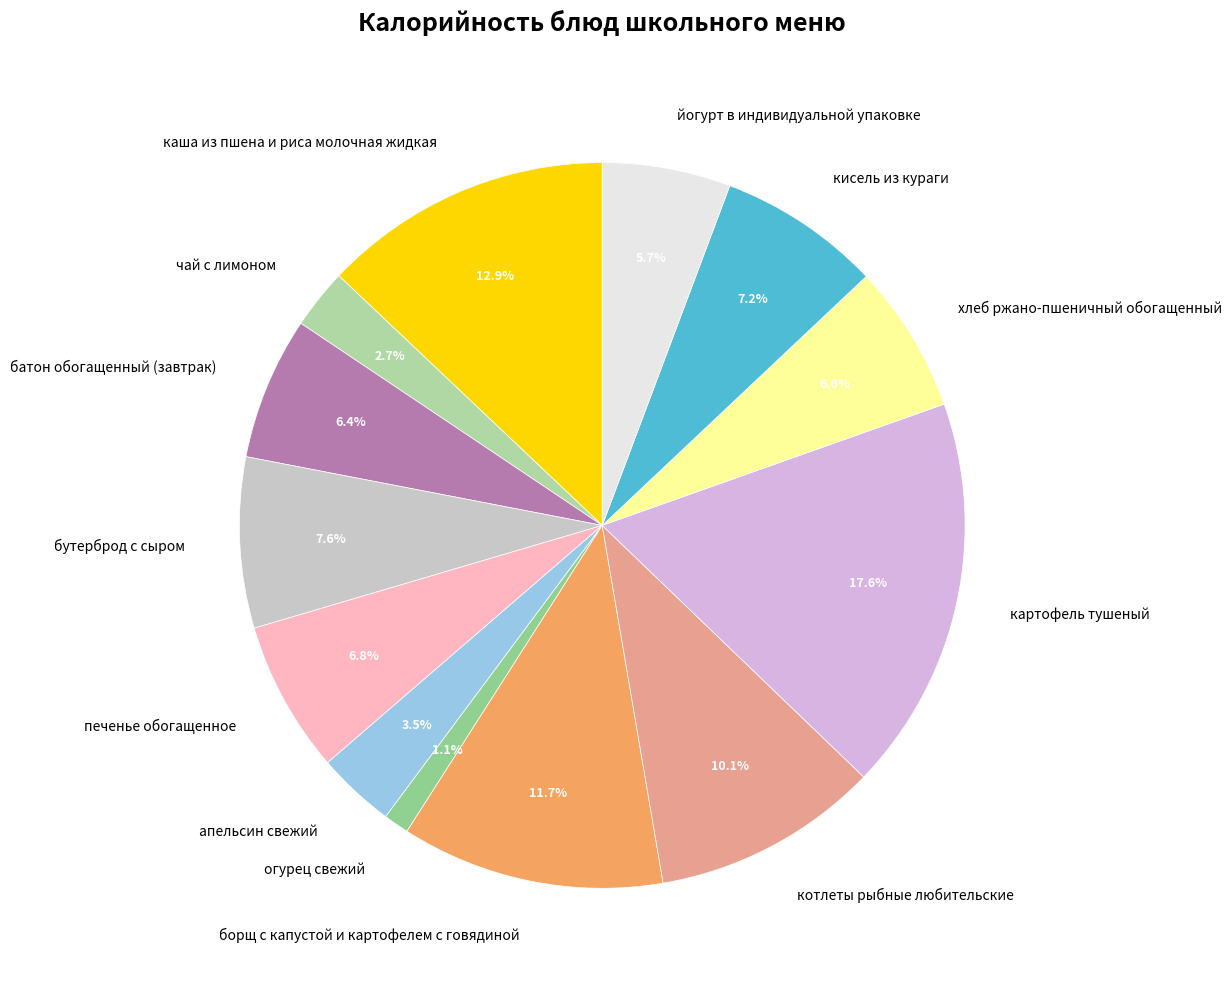

What is the ratio of the value at йогурт в индивидуальной упаковке to the value at апельсин свежий?

1.6